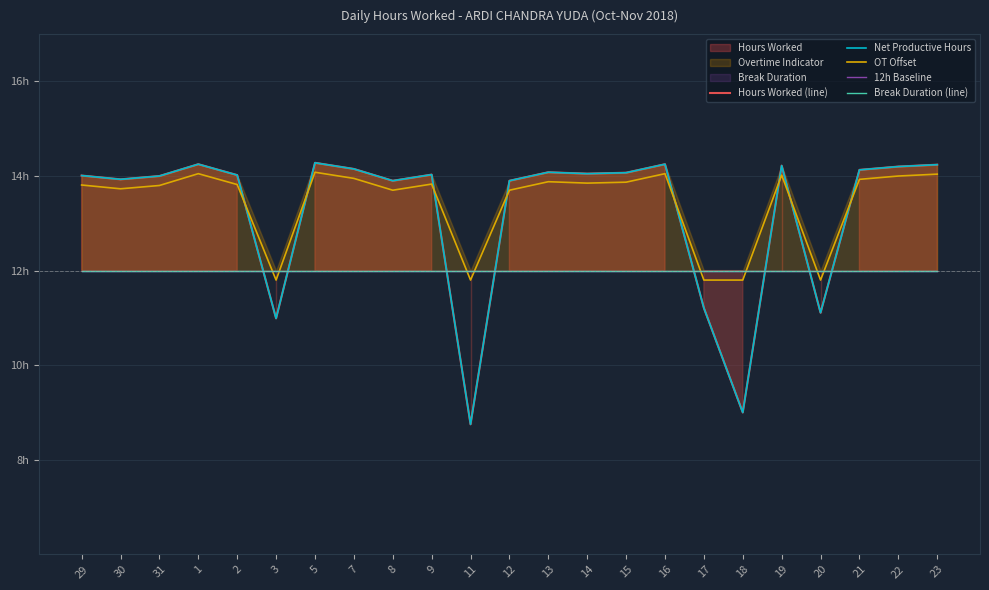

What is the label of the 7th point from the right?

17